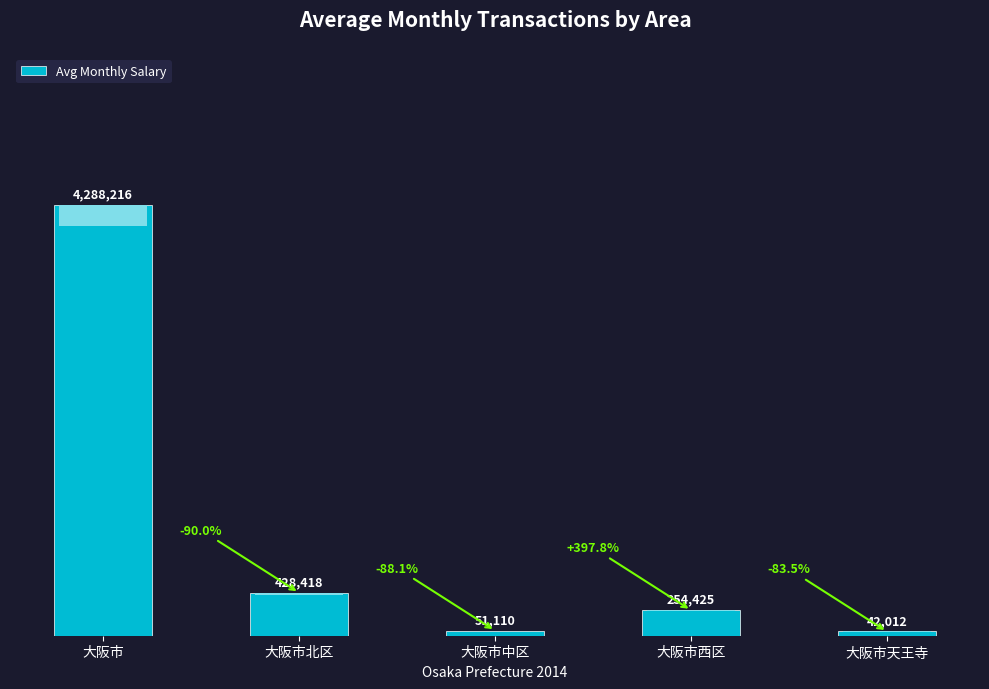

True or false: the data shows 254425 at 大阪市西区.

True